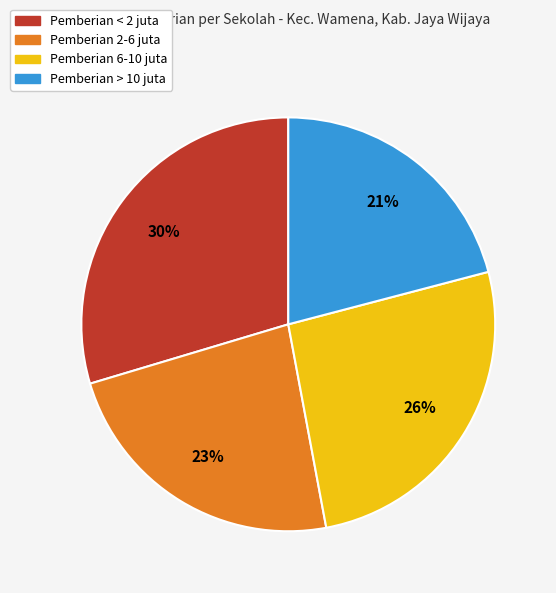

To the nearest percent, what is the difference between the largest and smallest slice percentages?

9%